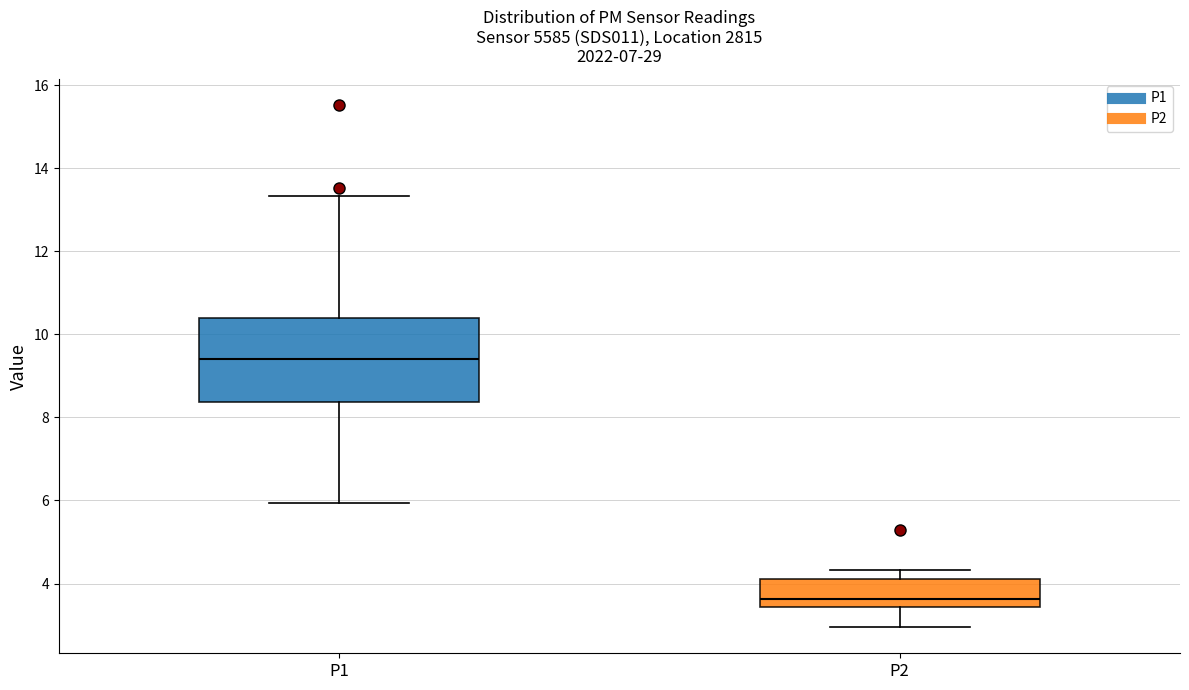

Which box is the tallest, from its lower edge to its upper edge?

P1